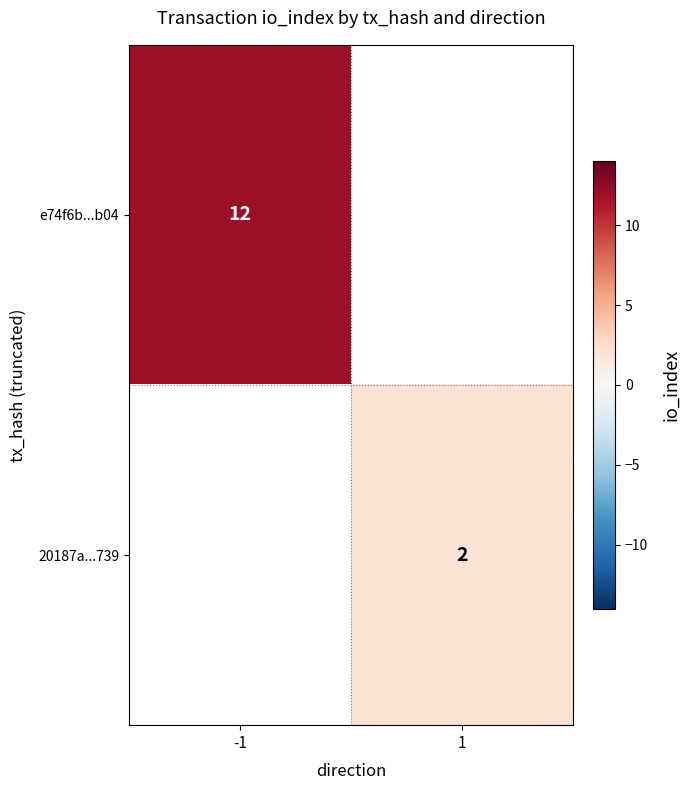

Is it true that e74f6b...b04 equals 12 at -1?

True